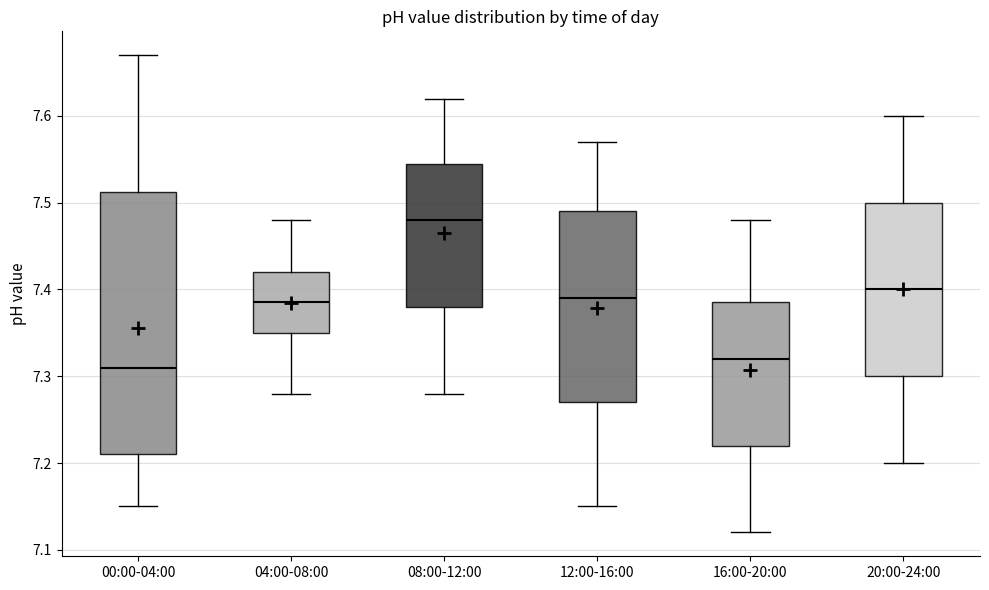

Which box has the highest median line?

08:00-12:00